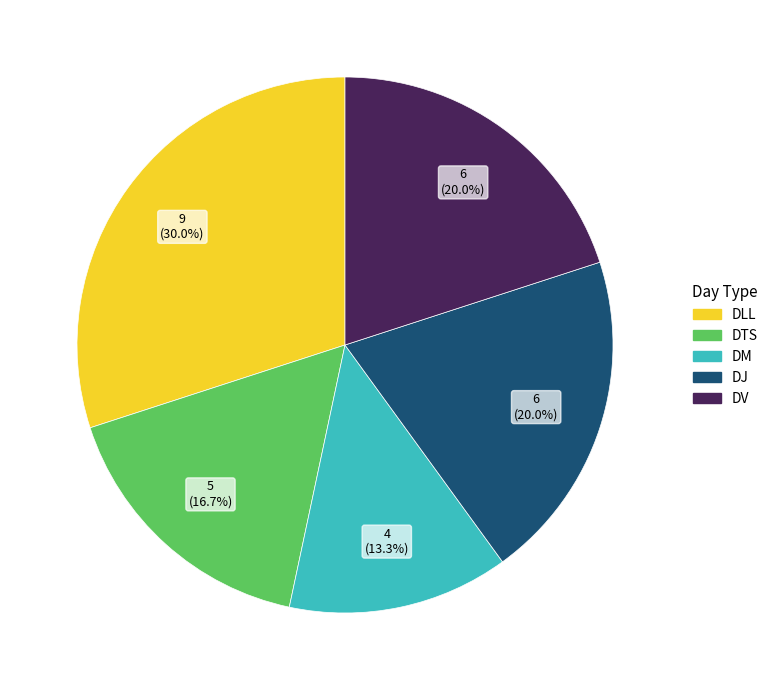

What is the ratio of the value at DM to the value at DTS?

0.8